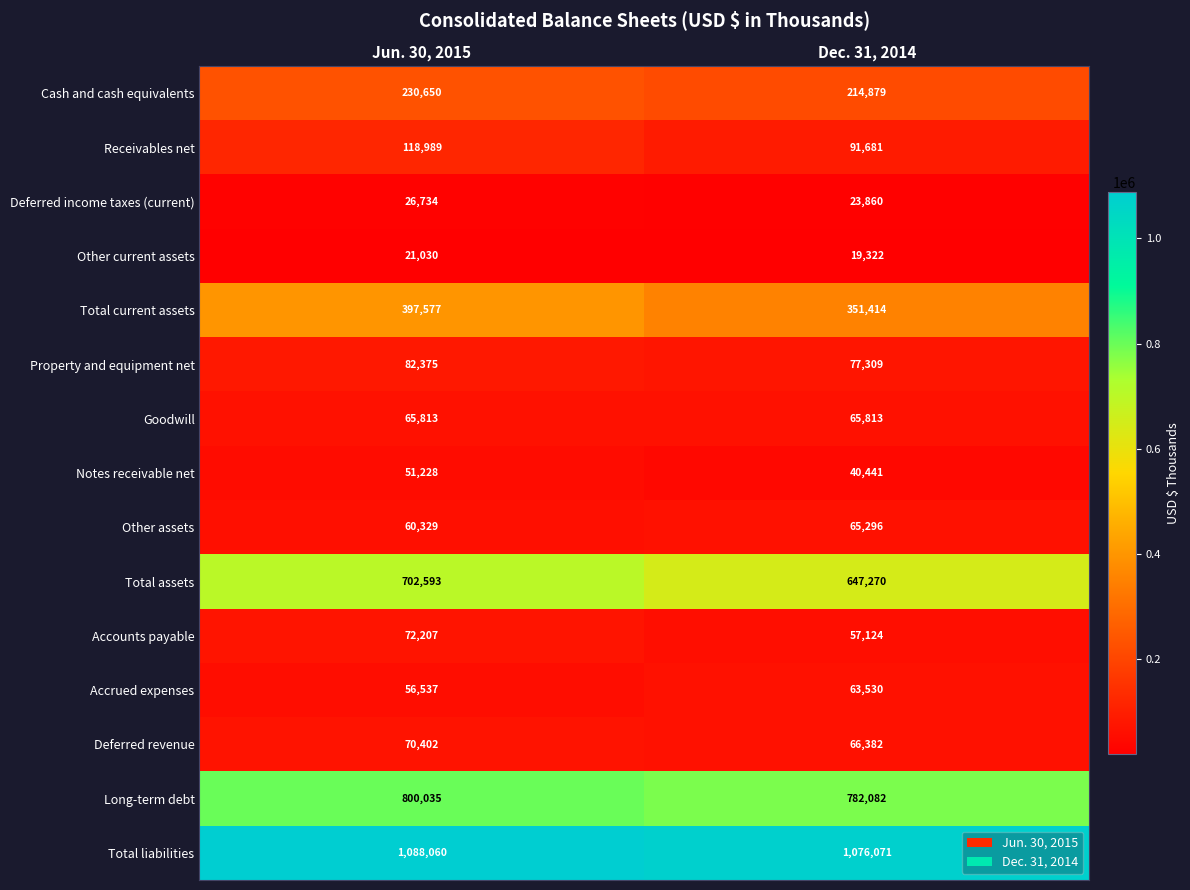

What value does the Other assets series have at Jun. 30, 2015?

60329